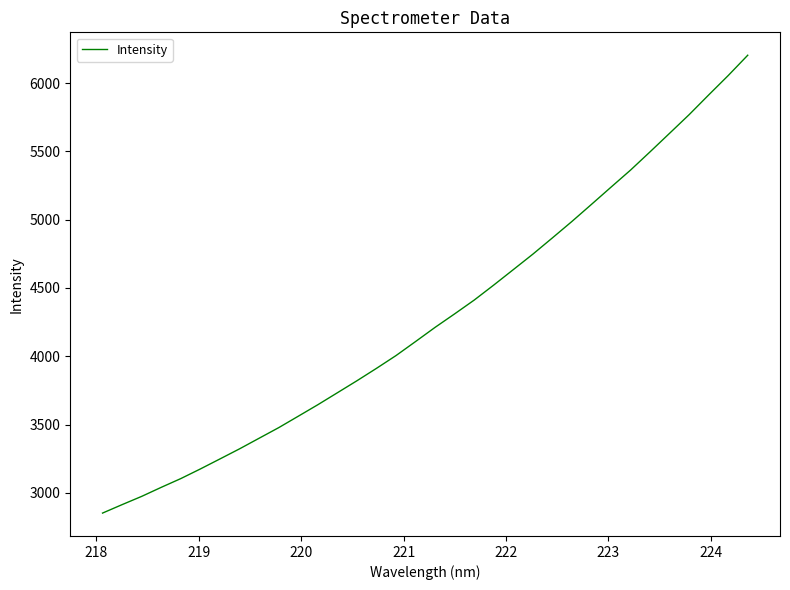

What is the maximum value shown in the chart?

6204.0